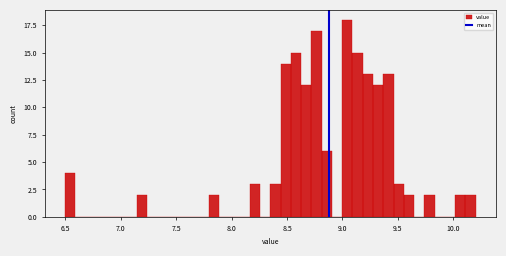

Around what value on the x-axis is the tallest bar? Give the approximate position of its centre, as read against the axis.

9.05